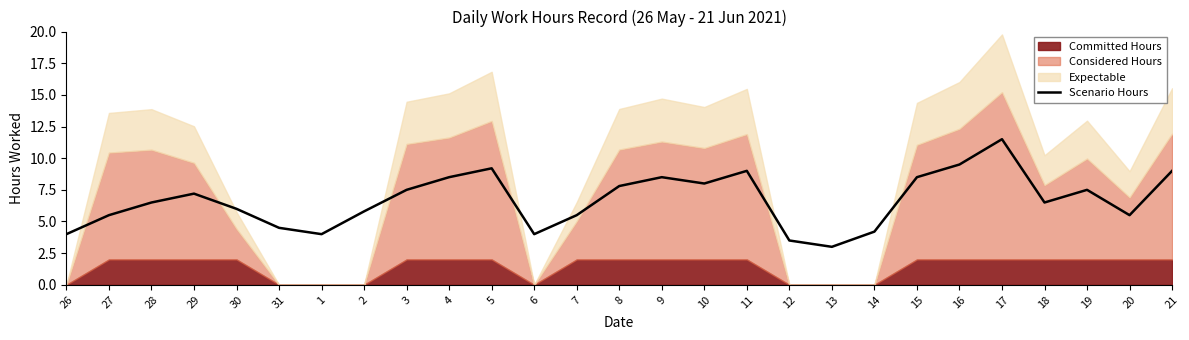

At which category does the chart reach its peak across all series?

17